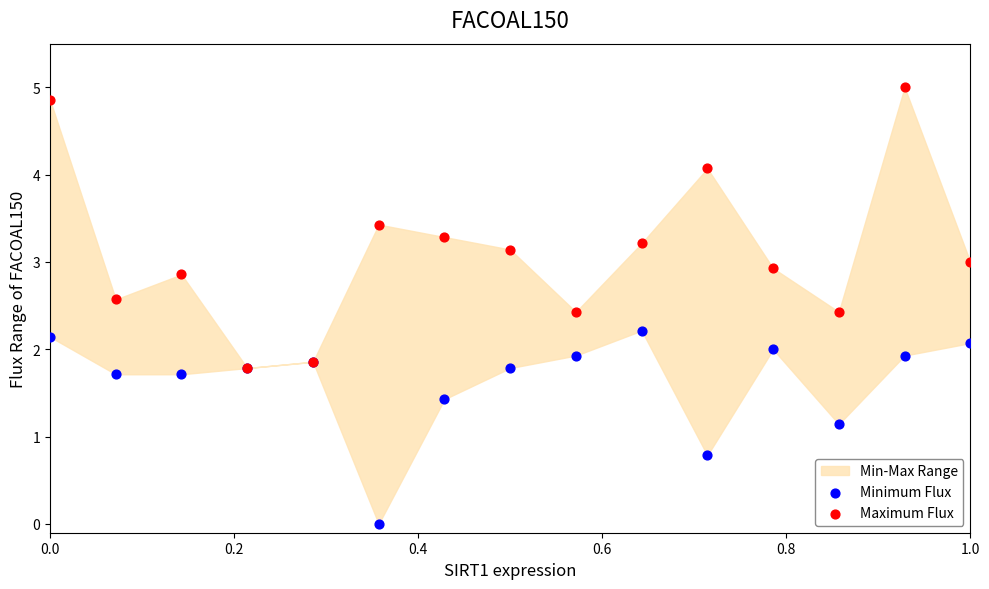

In the Minimum Flux series, what Y value is closest to 1?

1.1